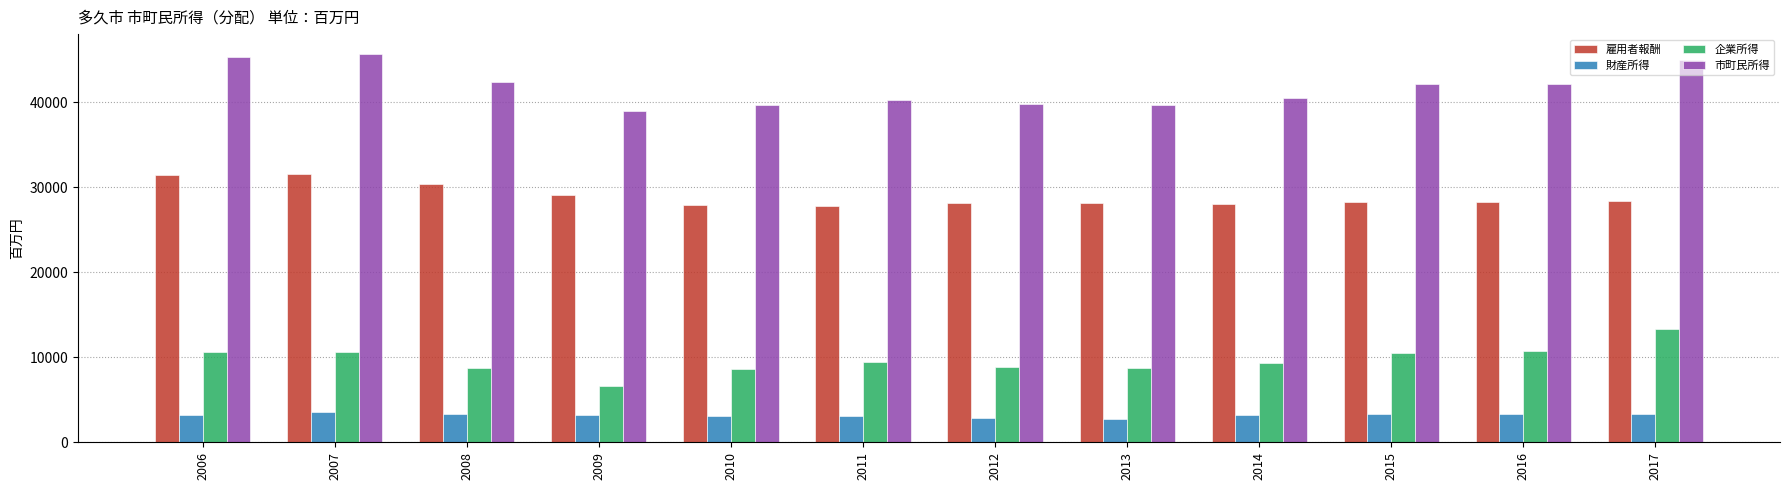

What is the highest value of the 企業所得 series?

13312.2